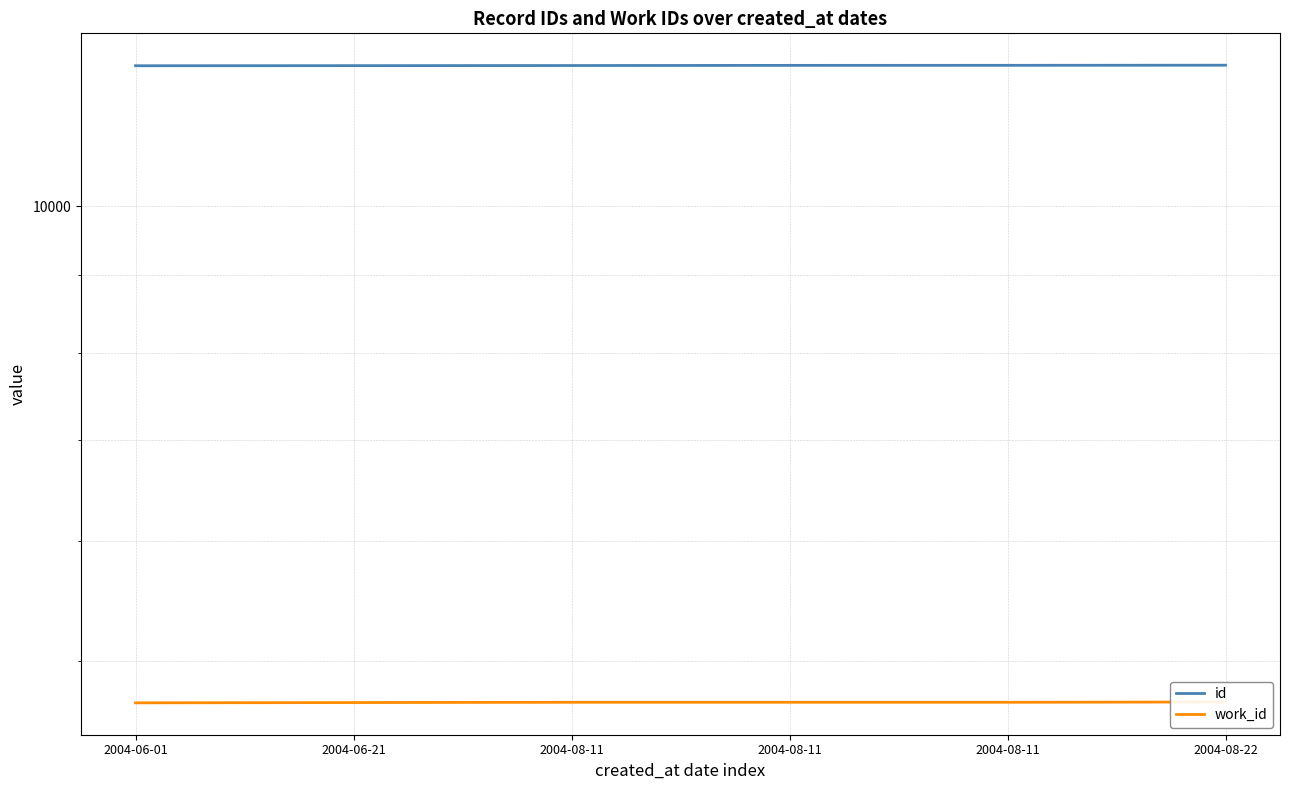

At 2004-08-11, list the series in order from largest to smallest.

id, work_id